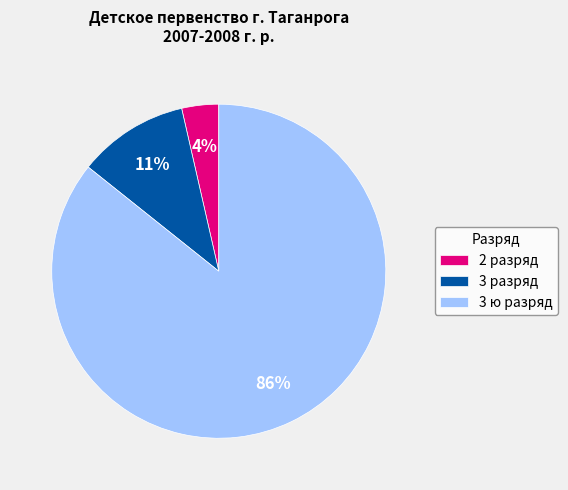

The 3 разряд slice represents 11% of the pie. True or false?

True